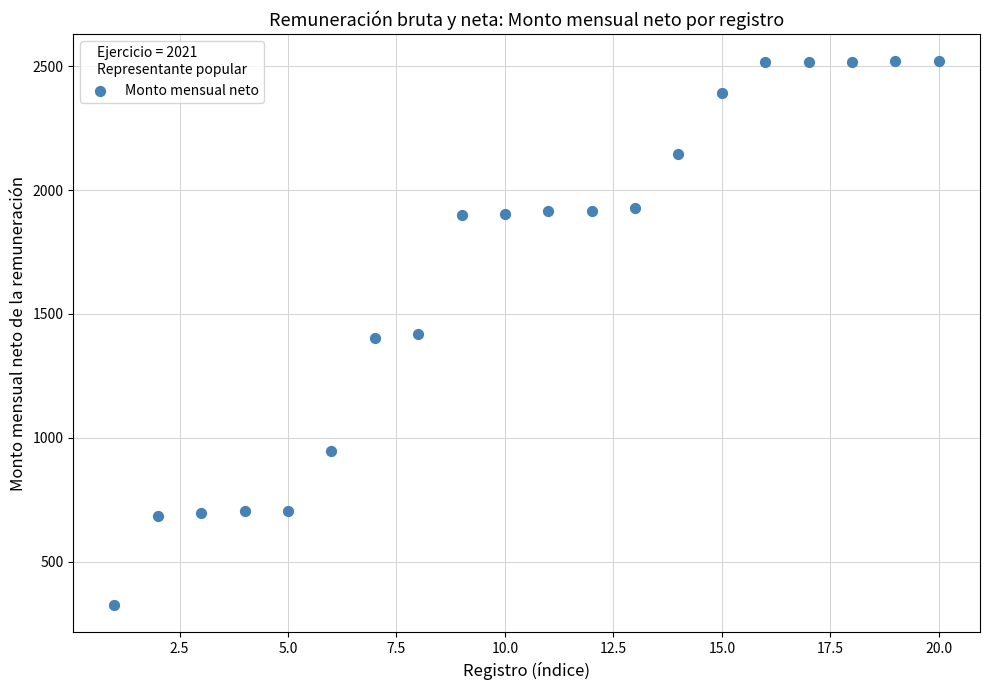

What is the range of Y values (max minus min)?

2196